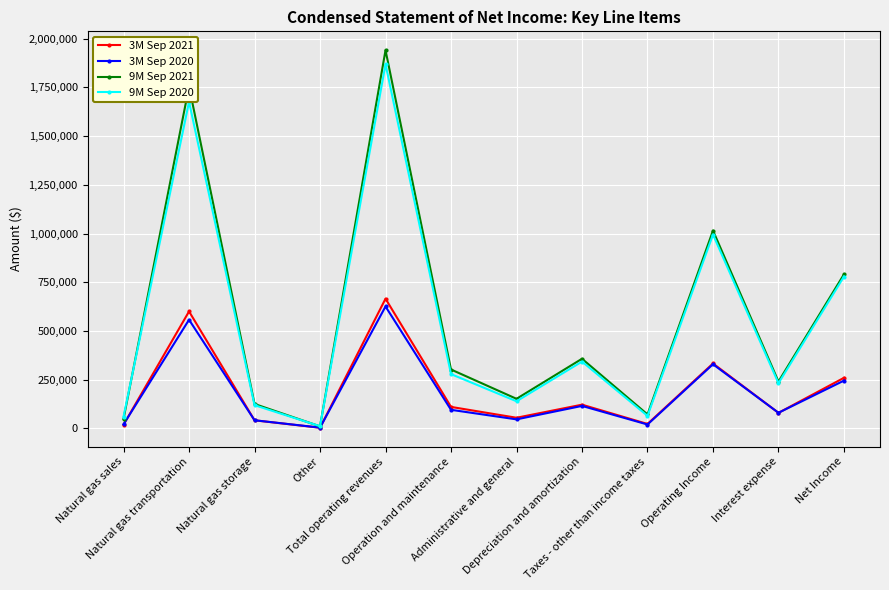

Which series has the largest range (max minus min)?

9M Sep 2021